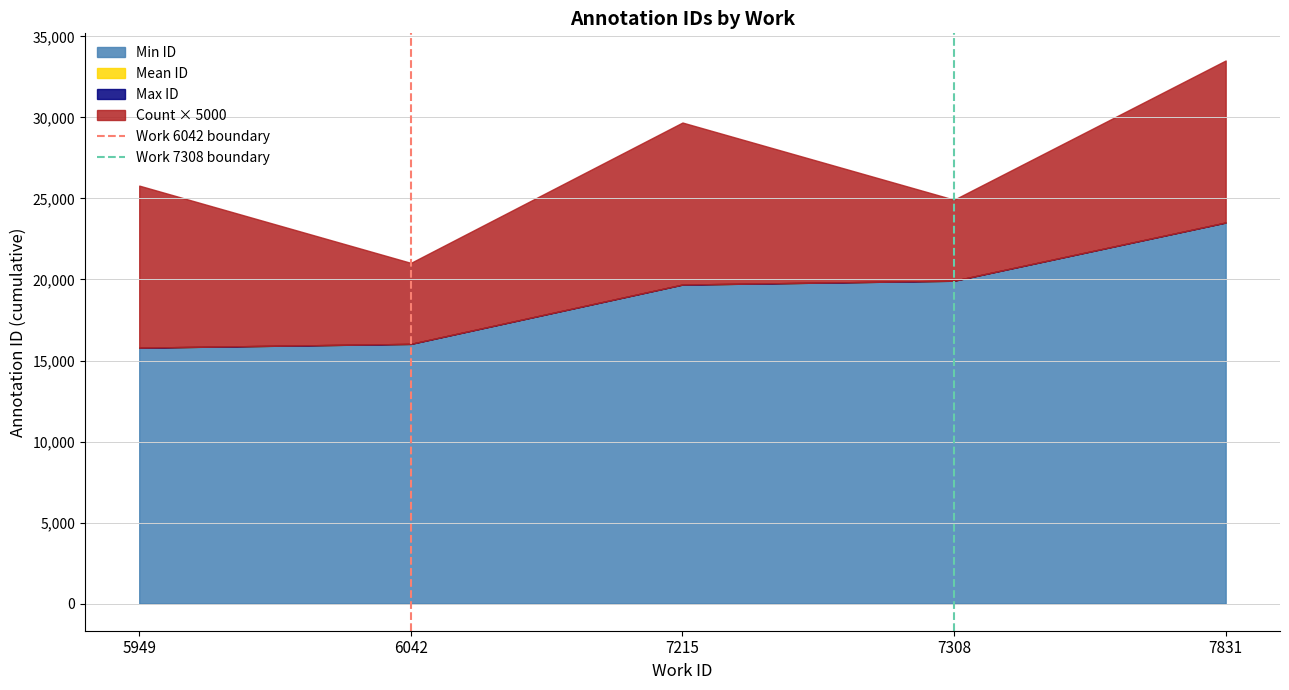

Does the chart display data point markers on the line(s)?

No